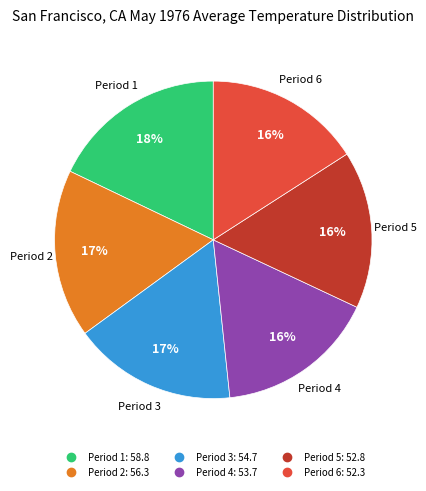

To the nearest percent, what portion does Period 4 represent?

16%